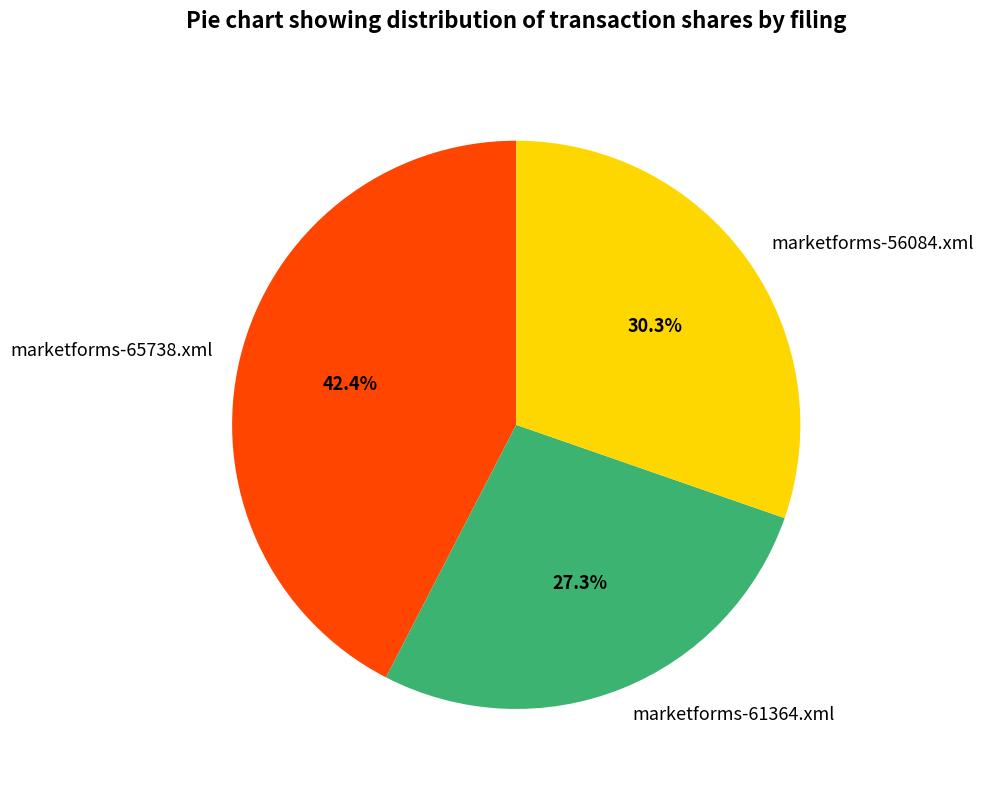

True or false: marketforms-61364.xml accounts for 27% of the total.

True